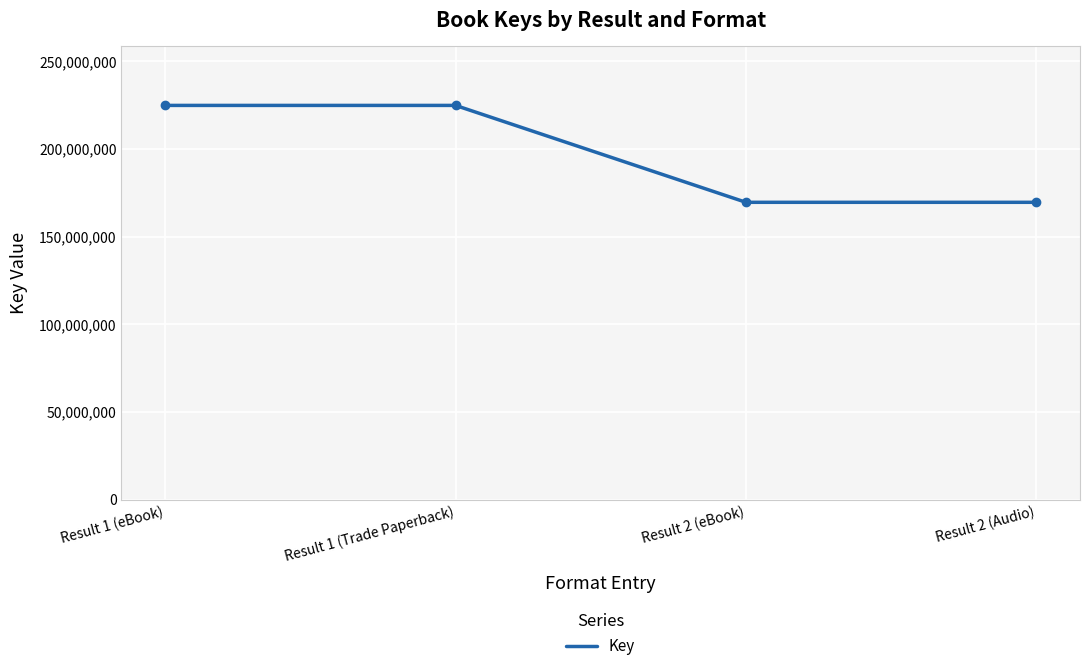

What is the greatest value displayed?

224780370